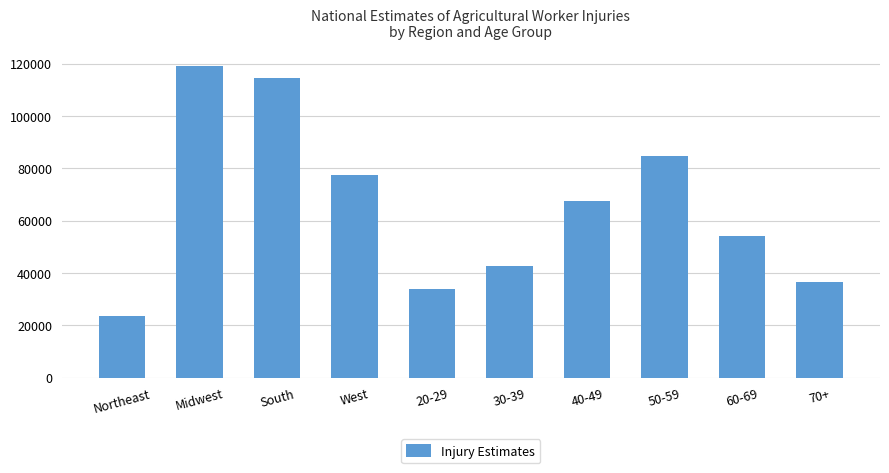

Between 50-59 and 70+, which is larger?

50-59